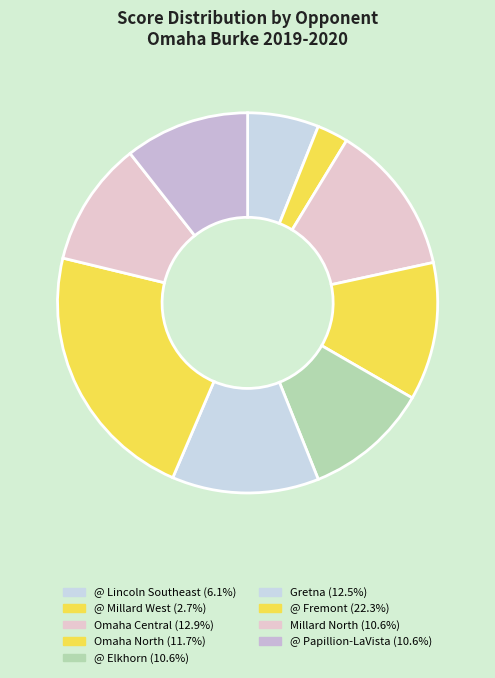

To the nearest percent, what is the combined percentage of @ Fremont and Omaha Central?

35%